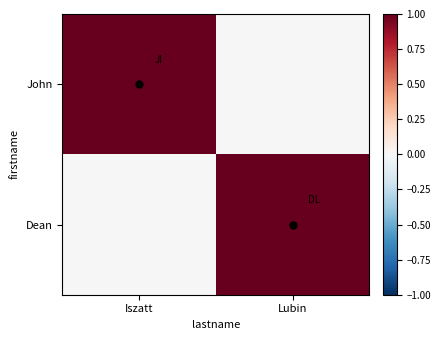

Reading left to right, transcribe all the data shown in this chart.

John: Iszatt=1	Lubin=0
Dean: Iszatt=0	Lubin=1